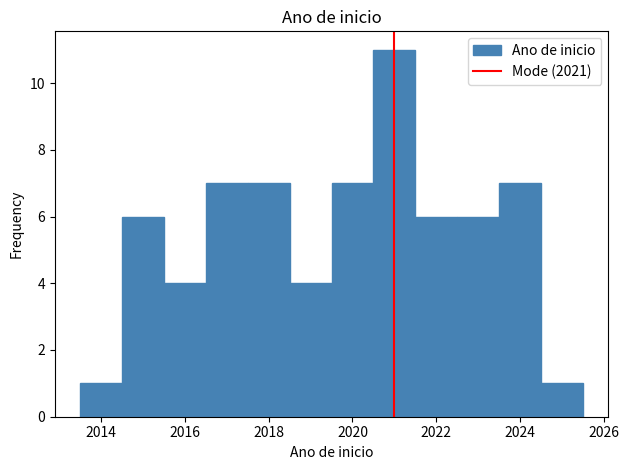

Reading left to right, list every bar in this chart as the range it spans on the x-axis followed by its height. Neither the bar edges nor the heights are printed on the chart, so give them approximately, as read against the axes.

2013.5 to 2014.5: 1
2014.5 to 2015.5: 6
2015.5 to 2016.5: 4
2016.5 to 2017.5: 7
2017.5 to 2018.5: 7
2018.5 to 2019.5: 4
2019.5 to 2020.5: 7
2020.5 to 2021.5: 11
2021.5 to 2022.5: 6
2022.5 to 2023.5: 6
2023.5 to 2024.5: 7
2024.5 to 2025.5: 1